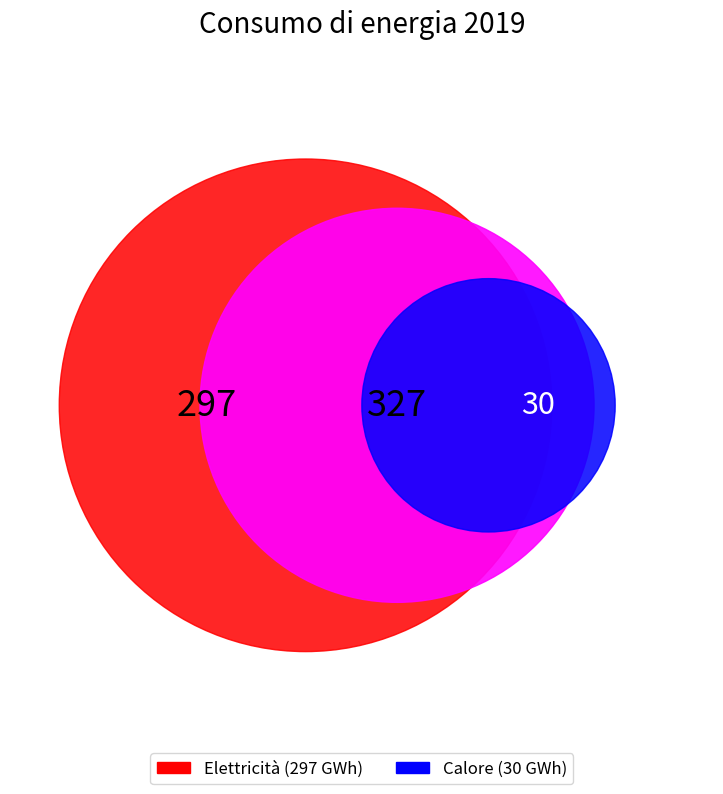

How much of the chart is everything except Calore?

90.8%